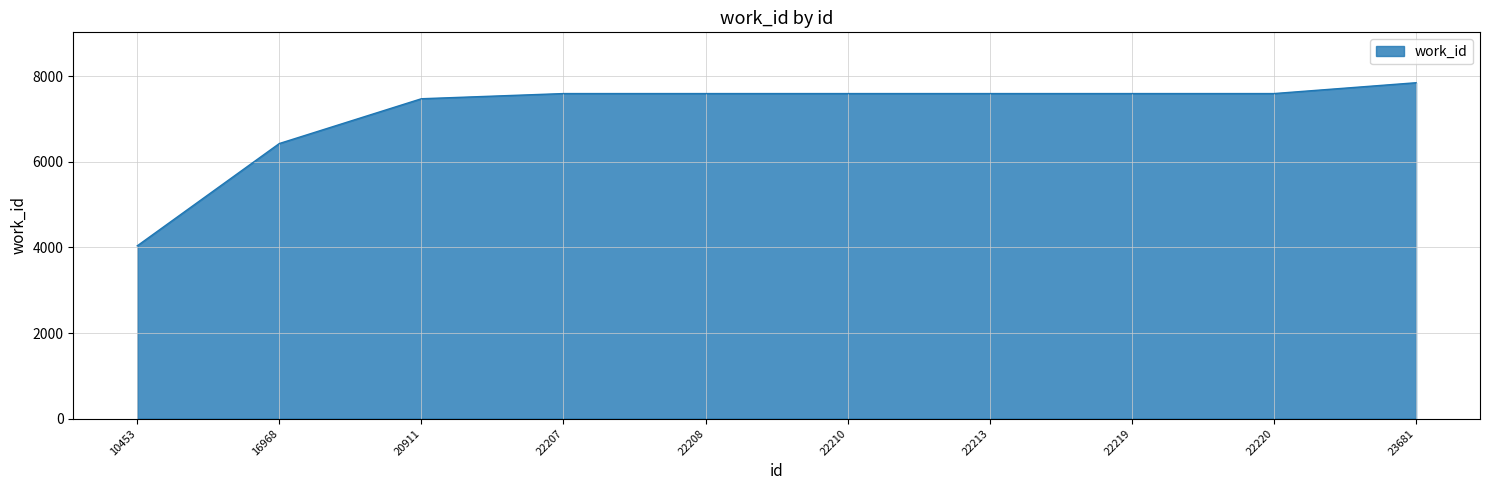

What is the difference between the maximum and minimum values?

3810